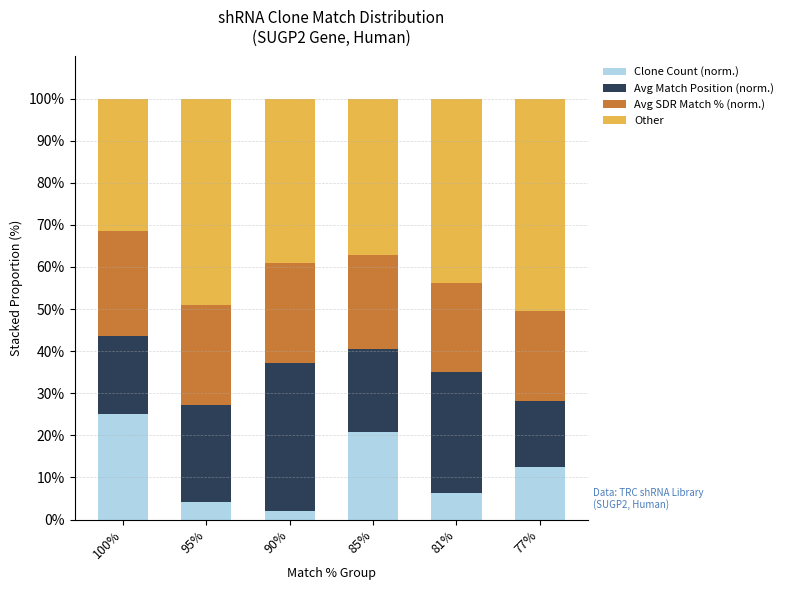

What is the difference between the maximum and minimum values in the Clone Count (norm.) series?

22.9